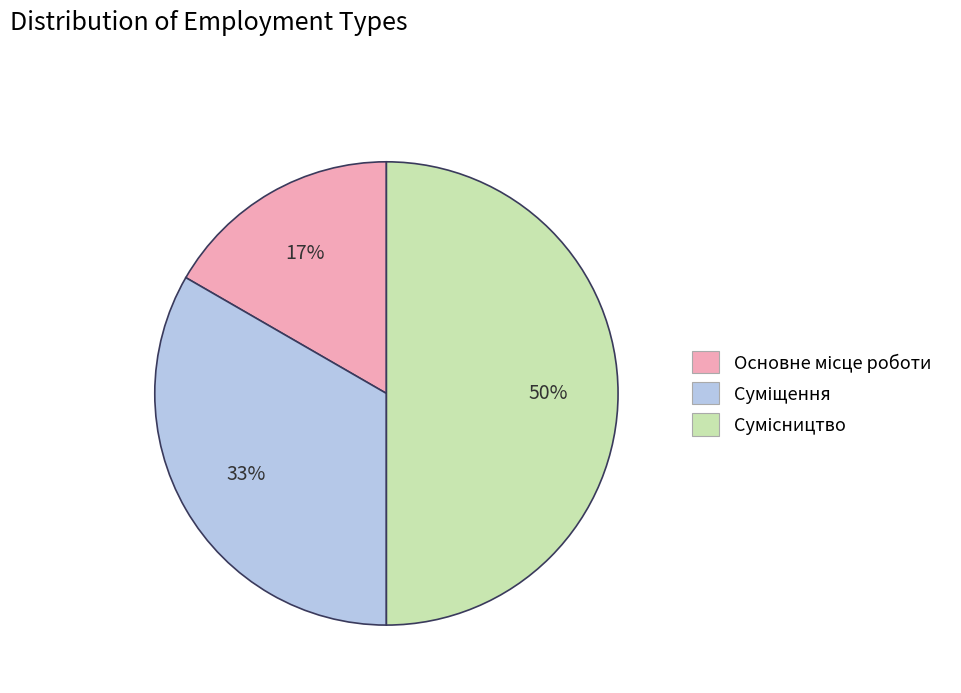

To the nearest percent, what is the average slice percentage?

33%